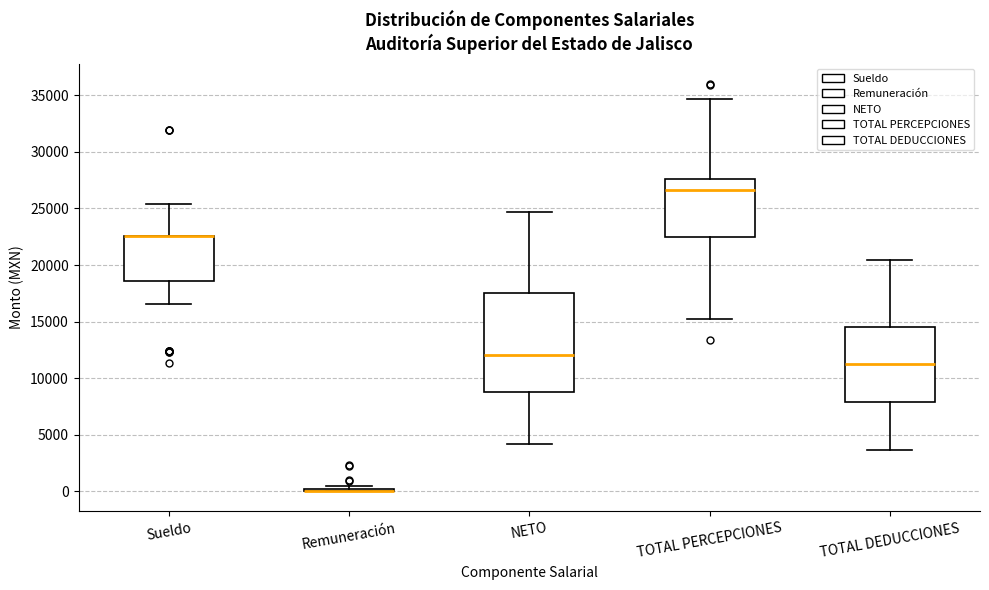

Reading left to right, transcribe this box plot: for each box, give where its median line is, the range the box spans, and where its two whiskers end, as read against the y-axis. The values are not printed on the chart, so give them approximately, as read against the axis.

Sueldo: median 22500 (drawn on the box's upper edge), box 18500 to 22500, whiskers 16500 to 25500
Remuneración: box collapsed to a line at 0, whiskers 0 to 500
NETO: median 12000, box 9000 to 17500, whiskers 4000 to 24500
TOTAL PERCEPCIONES: median 26500, box 22500 to 27500, whiskers 15000 to 34500
TOTAL DEDUCCIONES: median 11500, box 8000 to 14500, whiskers 3500 to 20500